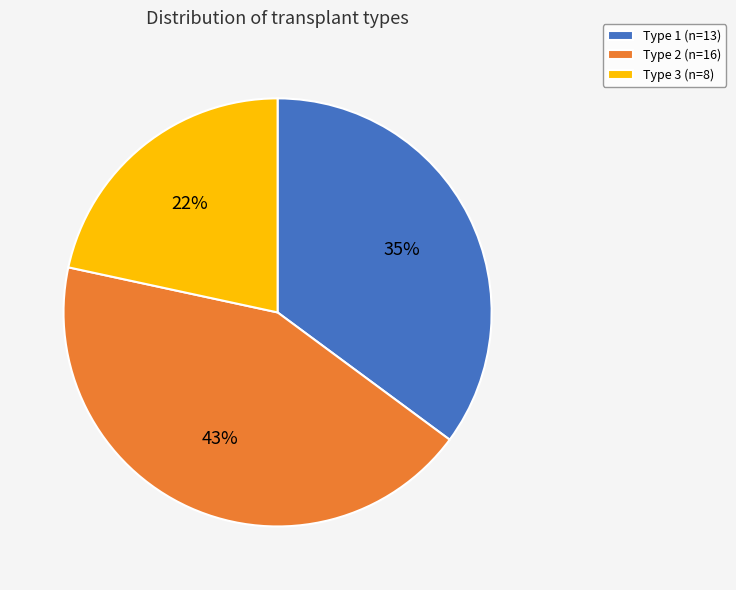

Which has a higher value, Type 2 or Type 1?

Type 2